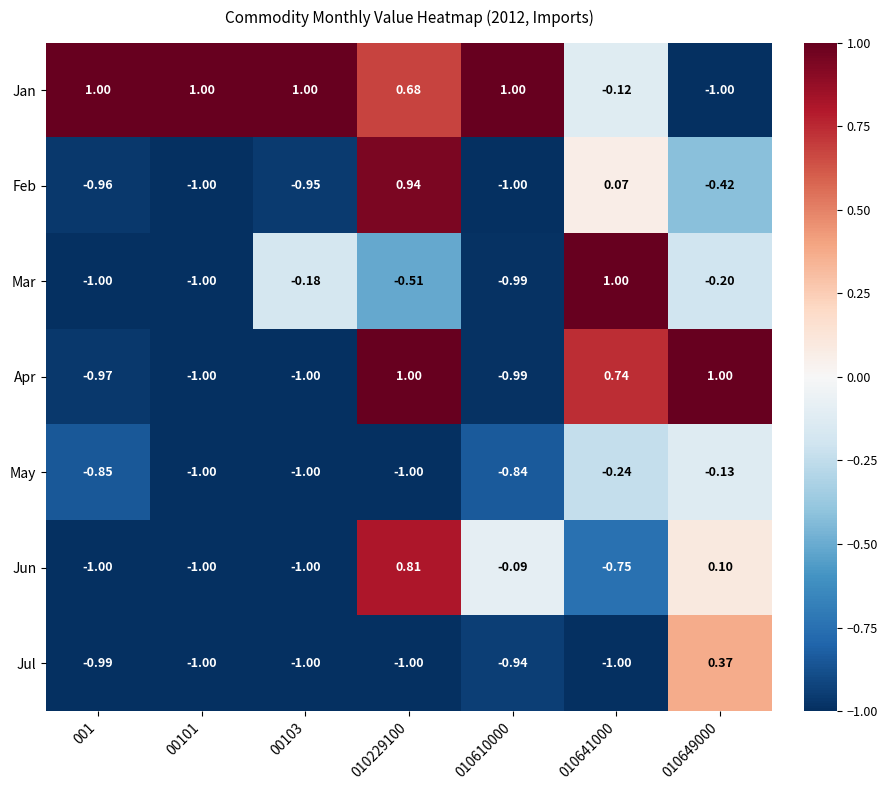

Which series has the largest total across all categories?

Jan